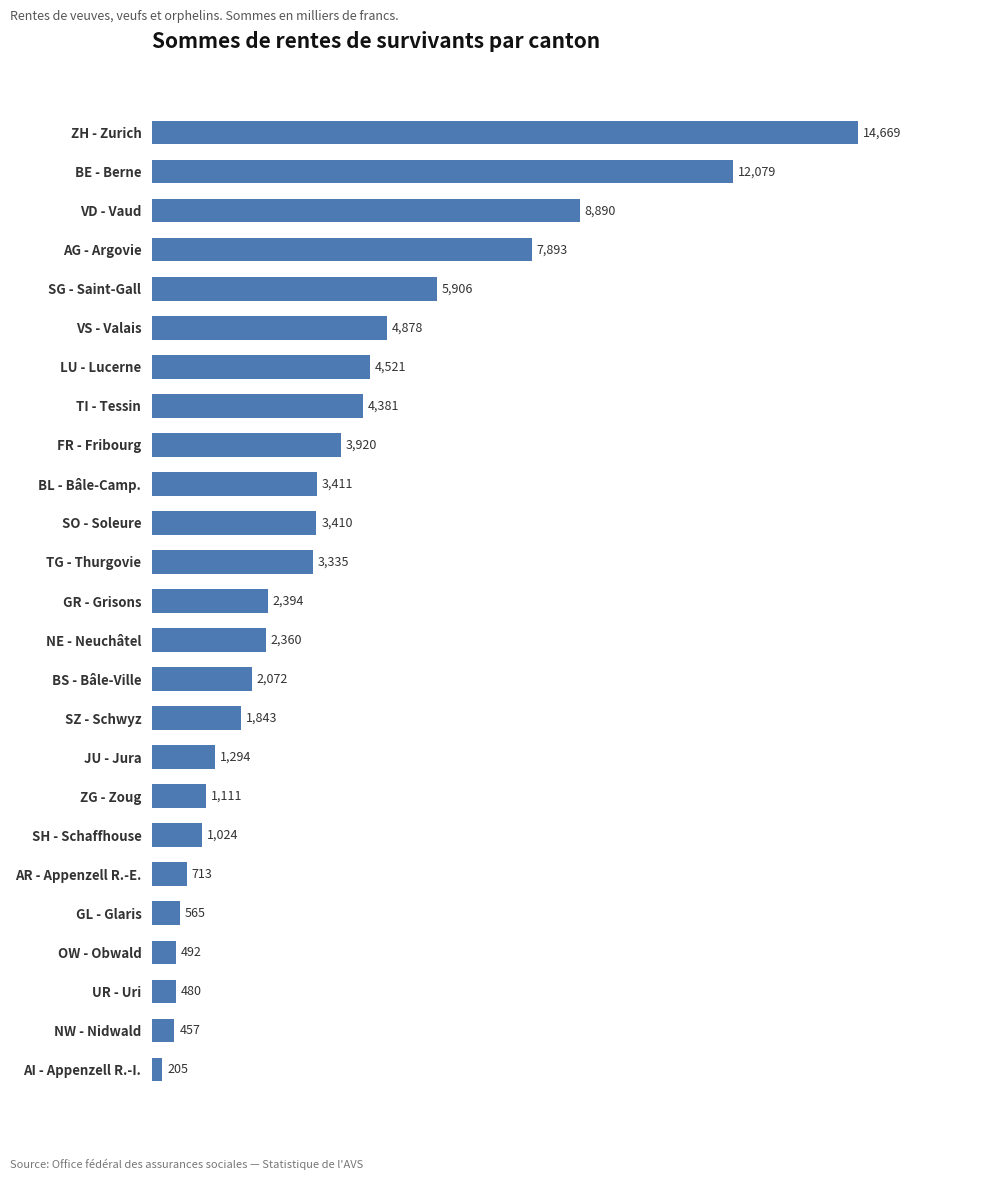

What is the smallest value displayed?

205